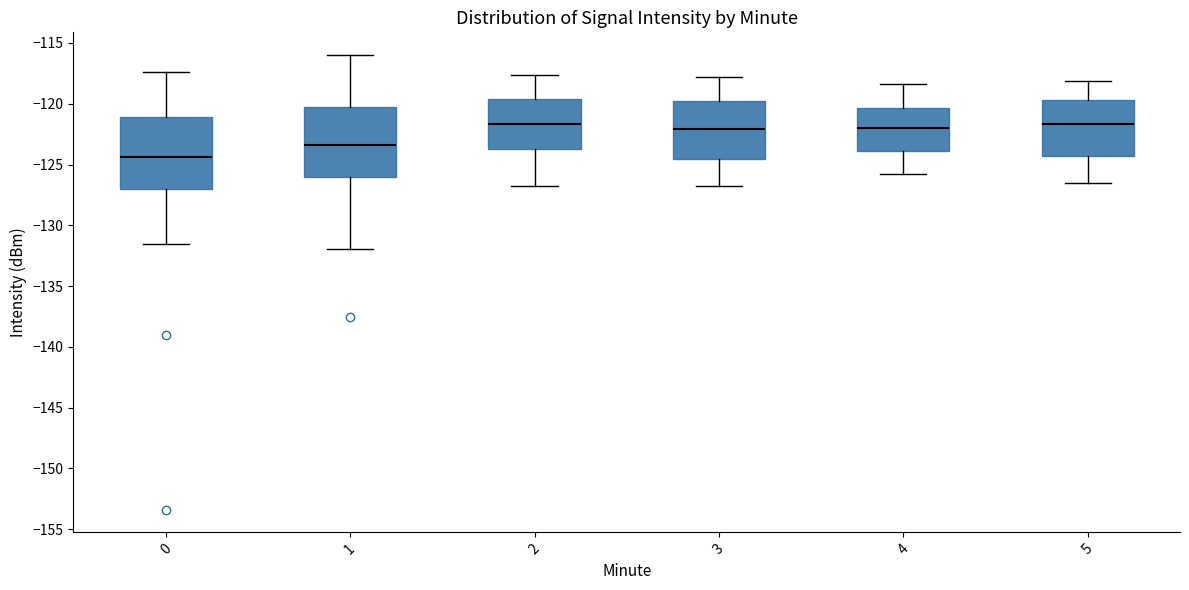

Reading left to right, transcribe this box plot: for each box, give where its median line is, the range the box spans, and where its two whiskers end, as read against the y-axis. The values are not printed on the chart, so give them approximately, as read against the axis.

0: median -124.5, box -127.0 to -121.0, whiskers -131.5 to -117.5
1: median -123.5, box -126.0 to -120.5, whiskers -132.0 to -116.0
2: median -121.5, box -123.5 to -119.5, whiskers -127.0 to -117.5
3: median -122.0, box -124.5 to -119.5, whiskers -127.0 to -118.0
4: median -122.0, box -124.0 to -120.5, whiskers -126.0 to -118.5
5: median -121.5, box -124.5 to -119.5, whiskers -126.5 to -118.0